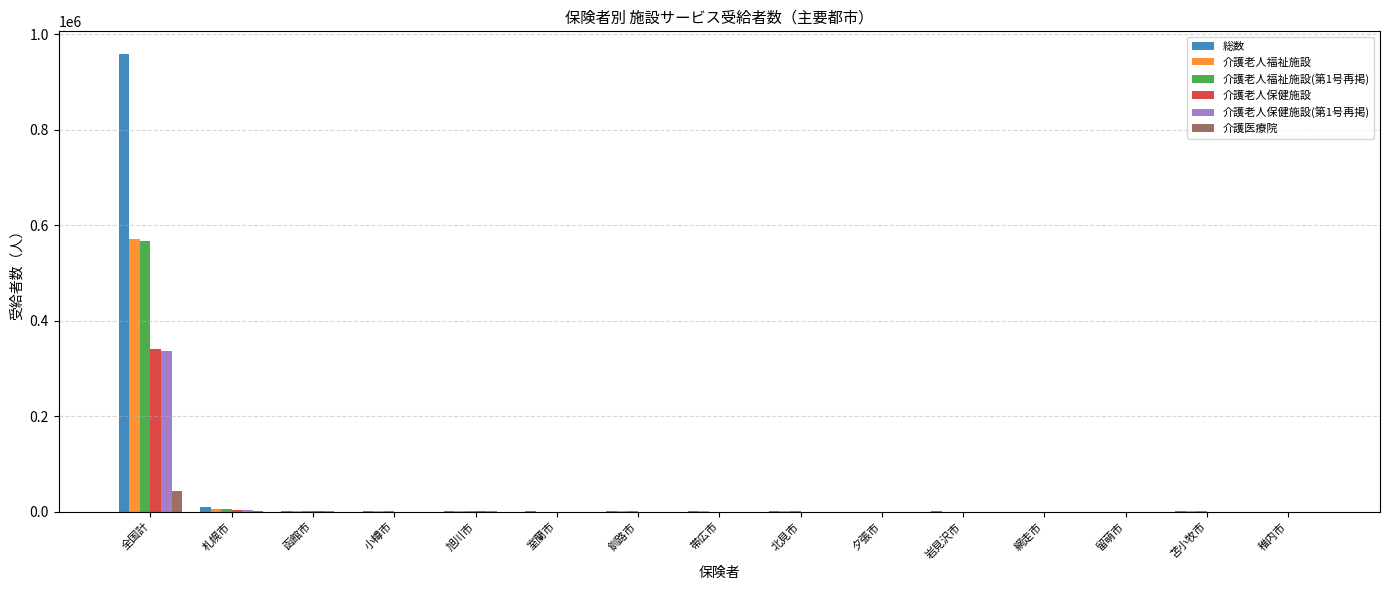

Are the bars grouped side by side (vs. stacked)?

Yes